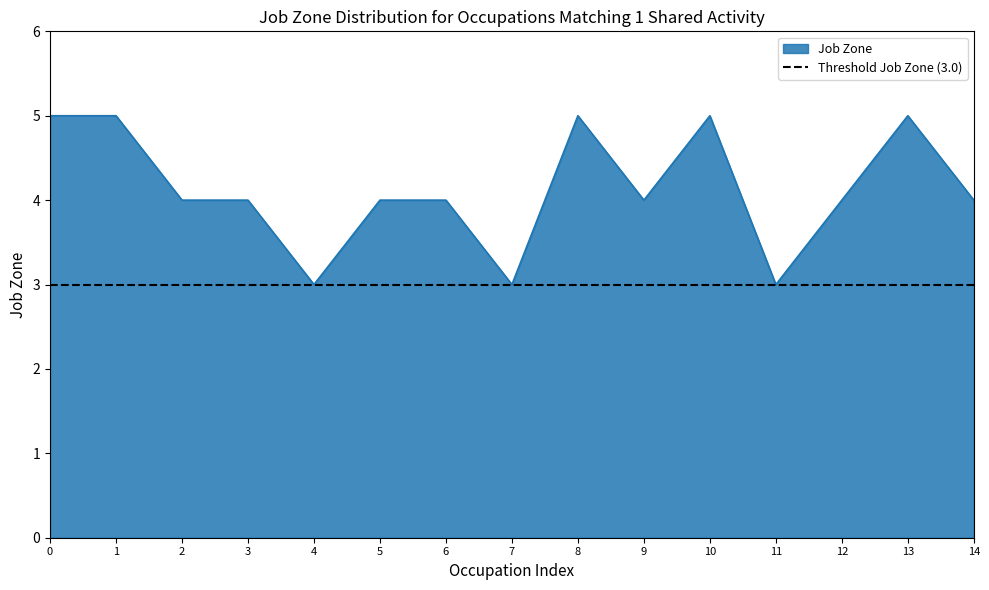

True or false: Job Zone has a value of 8 at 0.

False